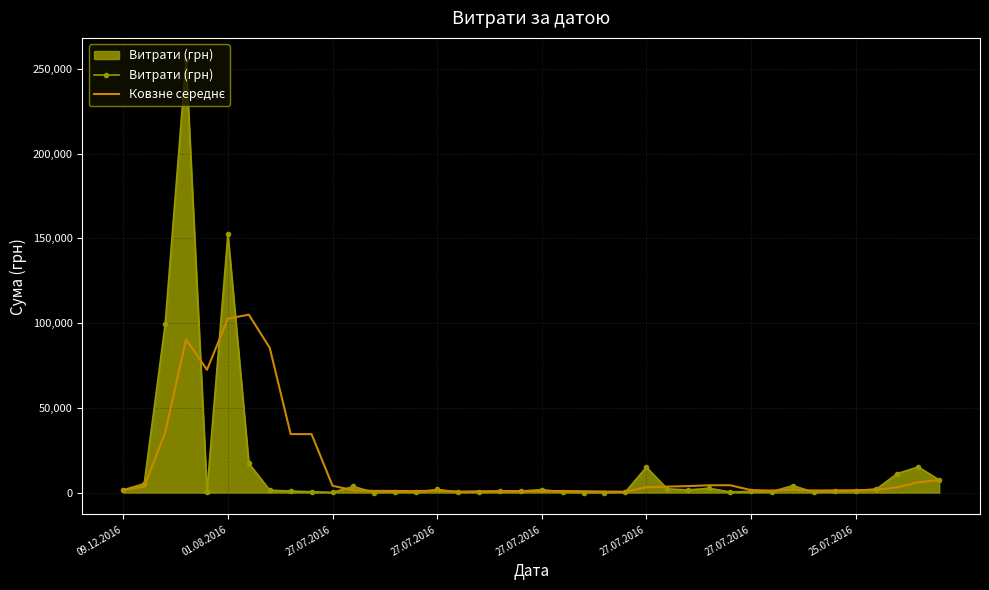

What is the greatest value displayed?

255550.2